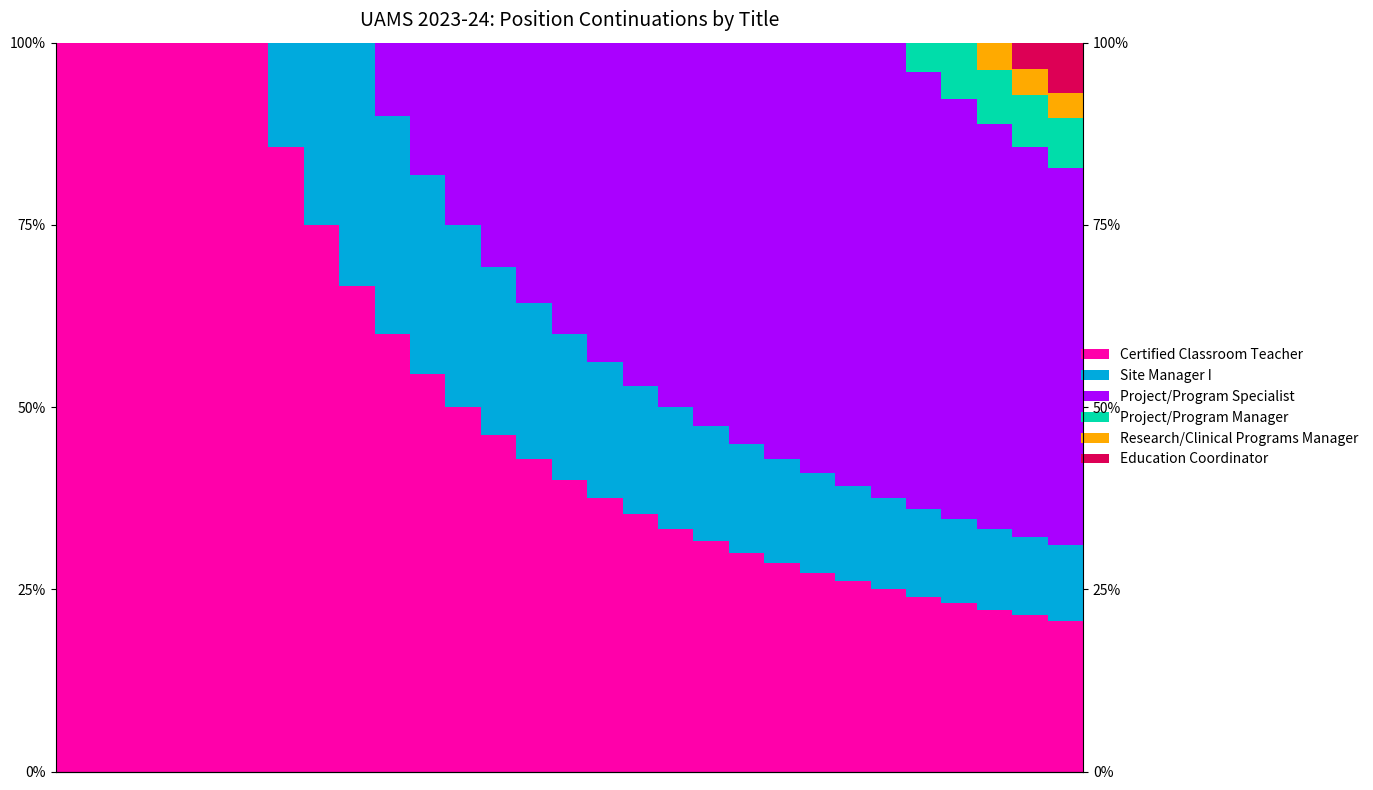

Is it true that Research/Clinical Programs Manager equals 1.6 at 24?

False